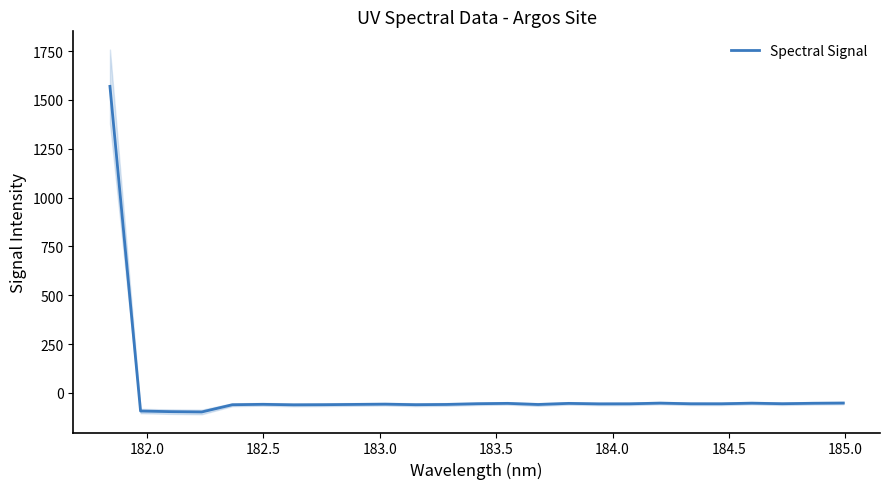

What is the lowest value of the Spectral Signal series?

-97.7